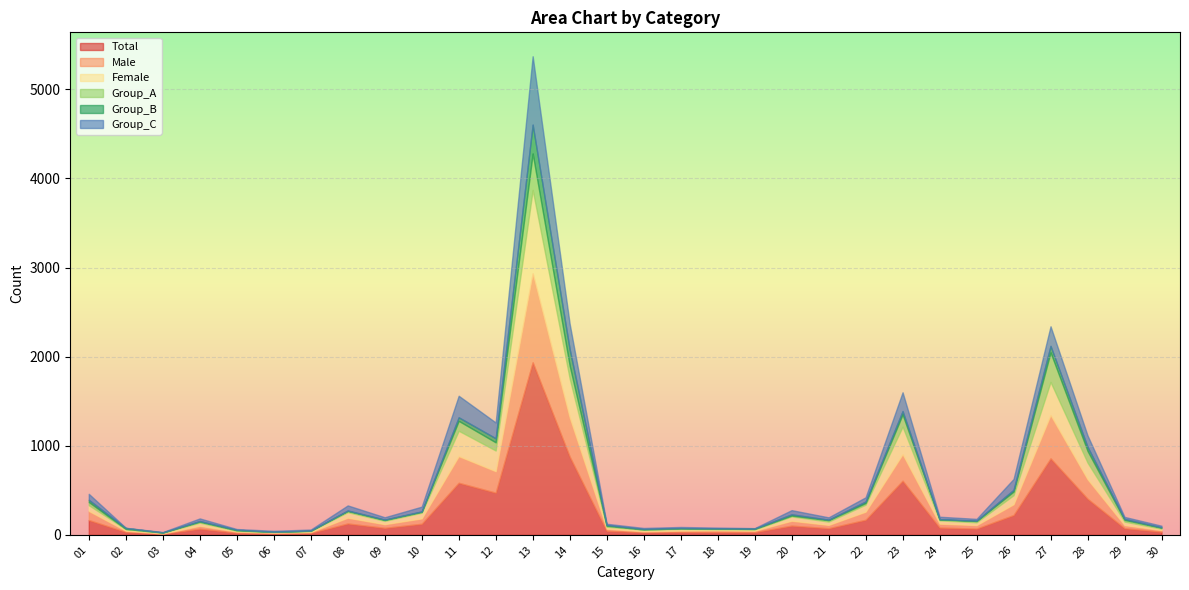

What is the value of the Total point at the 28th from the left?

405